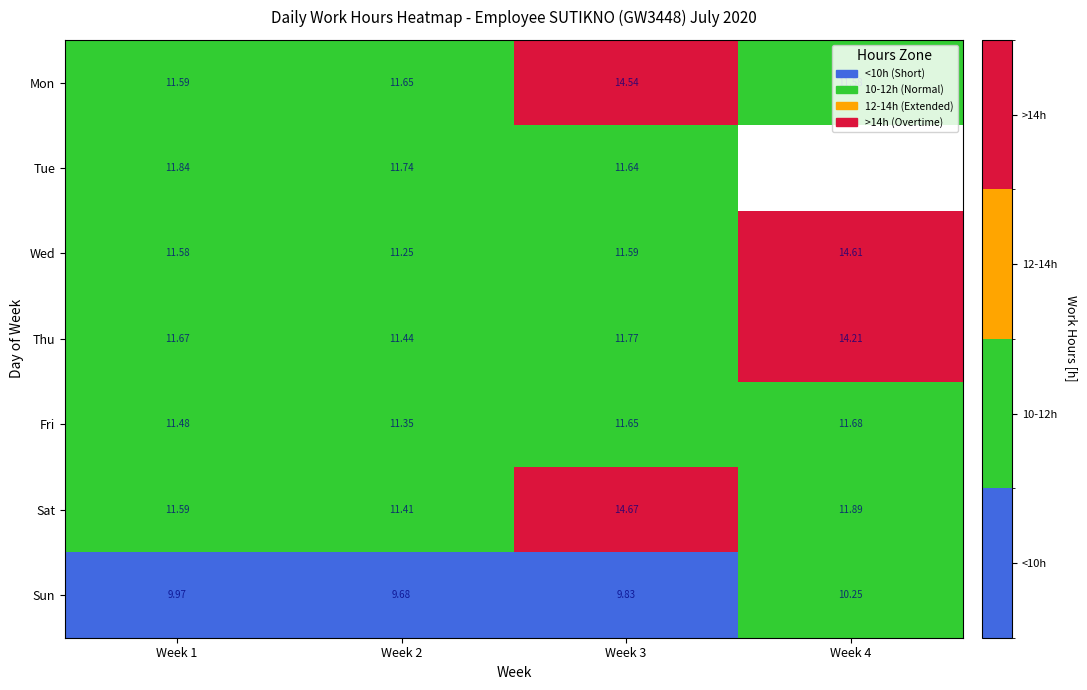

Which category has the highest value in the Sat series?

Week 3